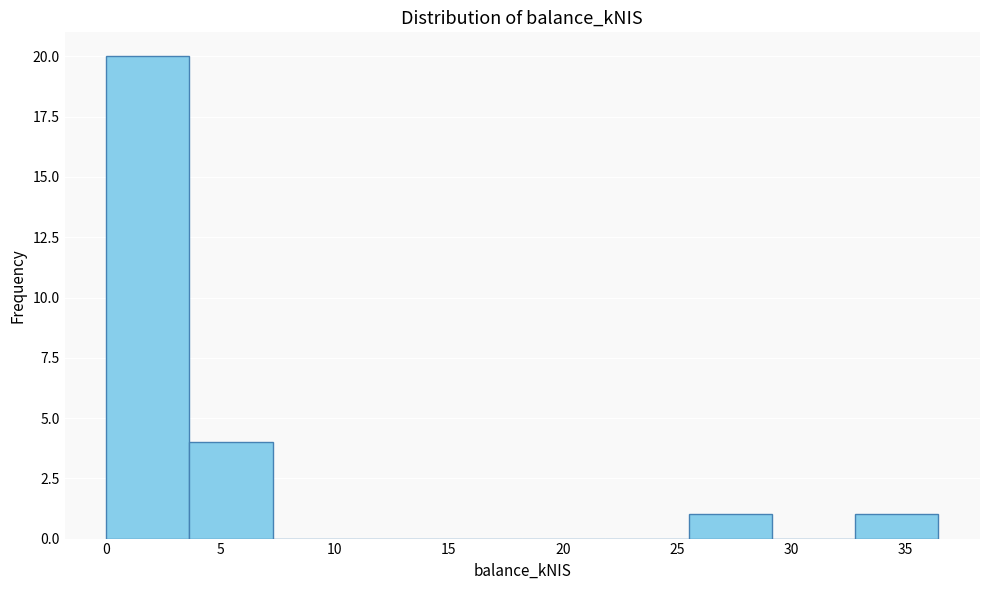

Over which range of the x-axis is the bar tallest?

0.0 to 3.5